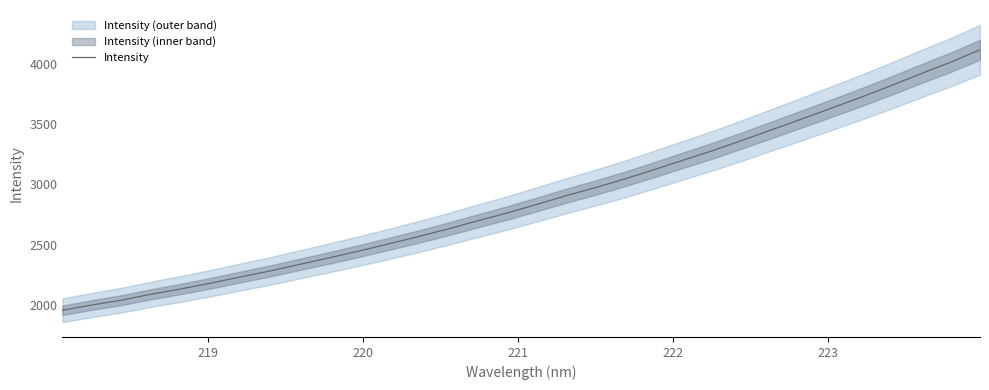

Count the number of values greater than 2834.

16